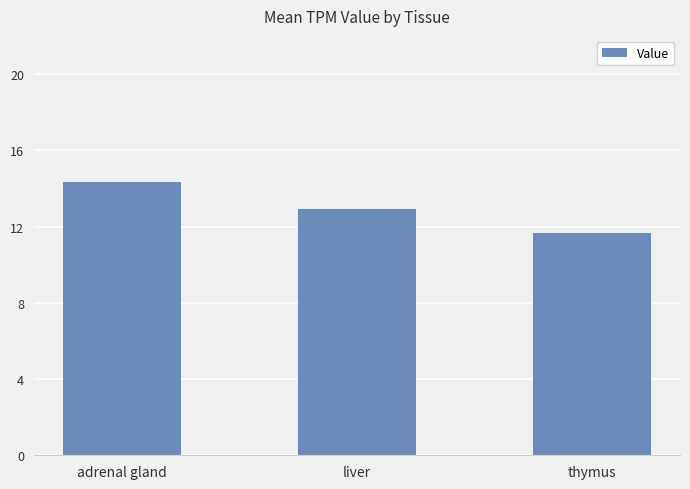

Where is the data nearest to the value 12?

thymus